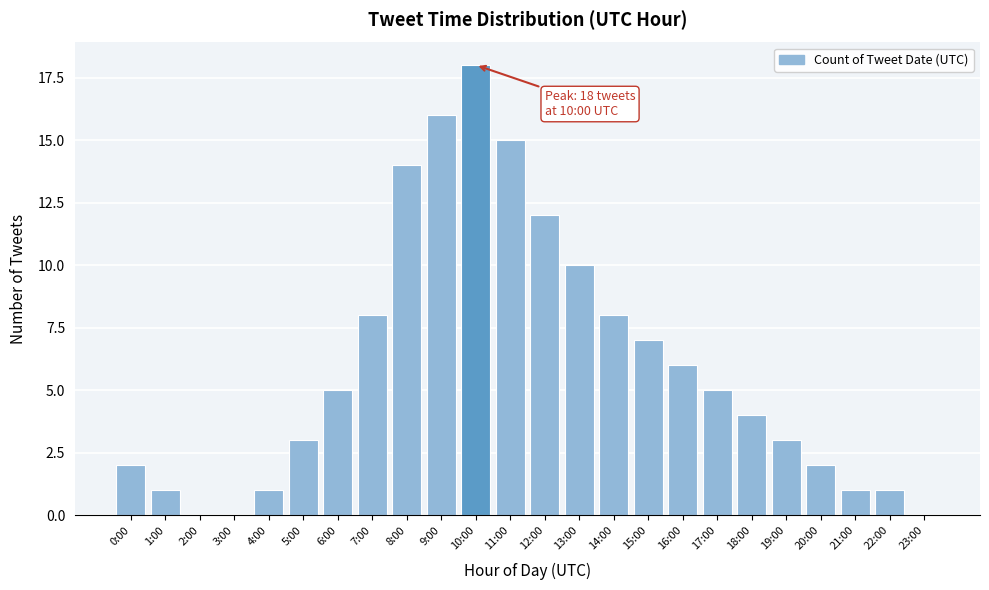

Reading left to right, list all the values displayed in this chart.

0:00=2	1:00=1	2:00=0	3:00=0	4:00=1	5:00=3	6:00=5	7:00=8	8:00=14	9:00=16	10:00=18	11:00=15	12:00=12	13:00=10	14:00=8	15:00=7	16:00=6	17:00=5	18:00=4	19:00=3	20:00=2	21:00=1	22:00=1	23:00=0